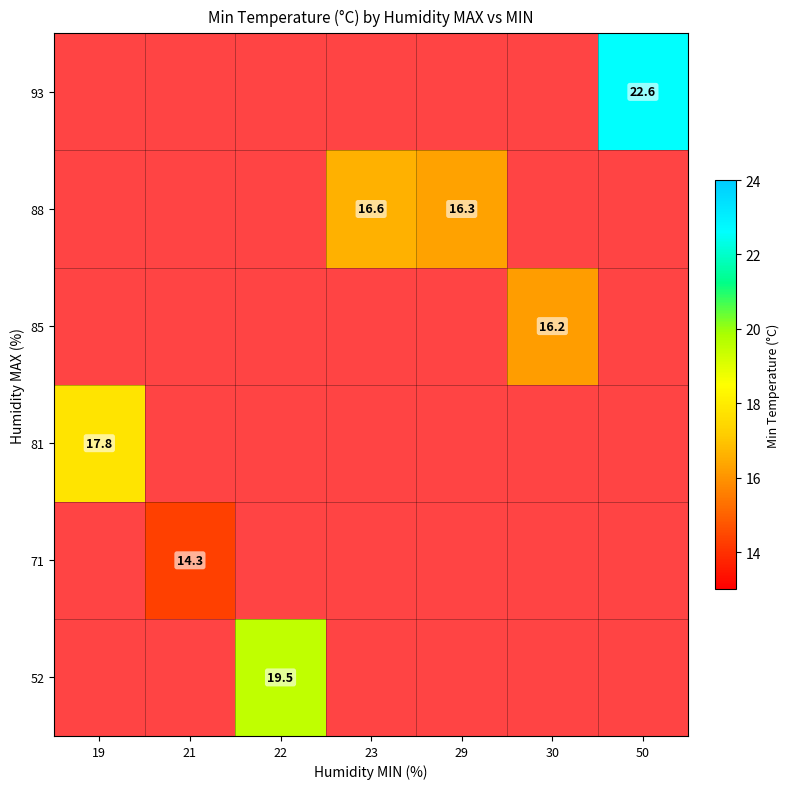

Is it true that 71 equals 20.6 at 21?

False